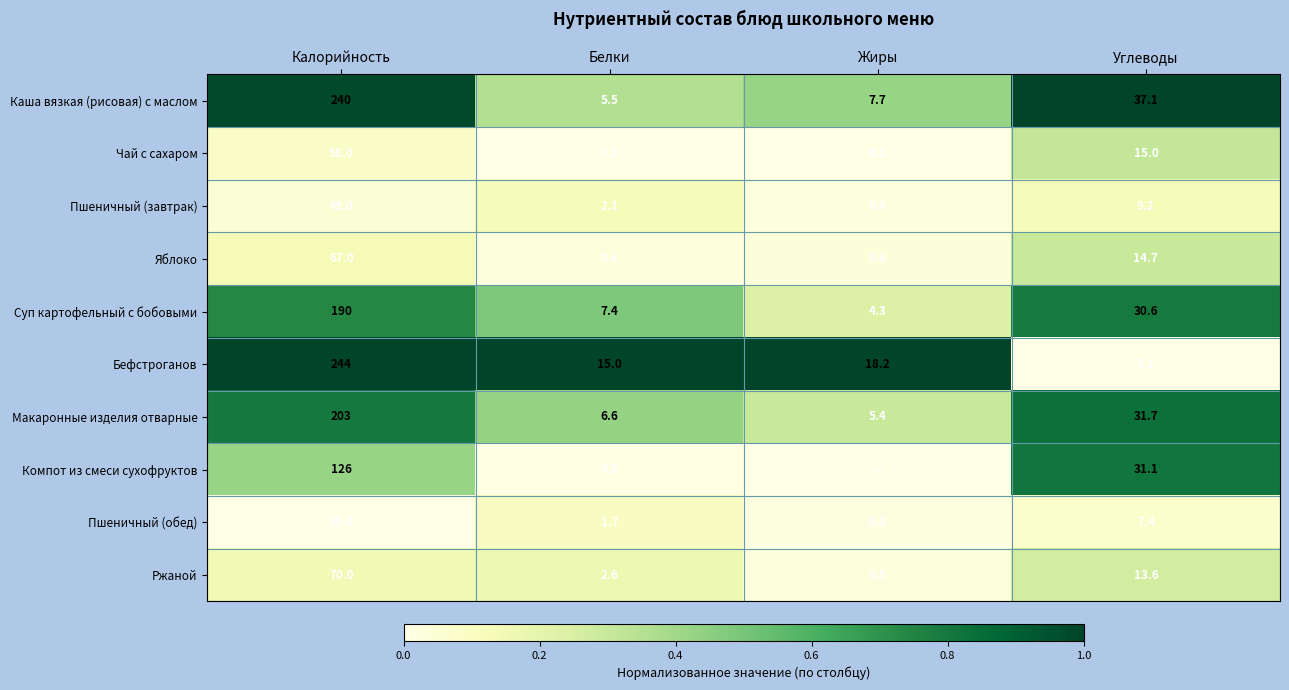

The value of Каша вязкая (рисовая) с маслом at Углеводы is 1.3. True or false?

False